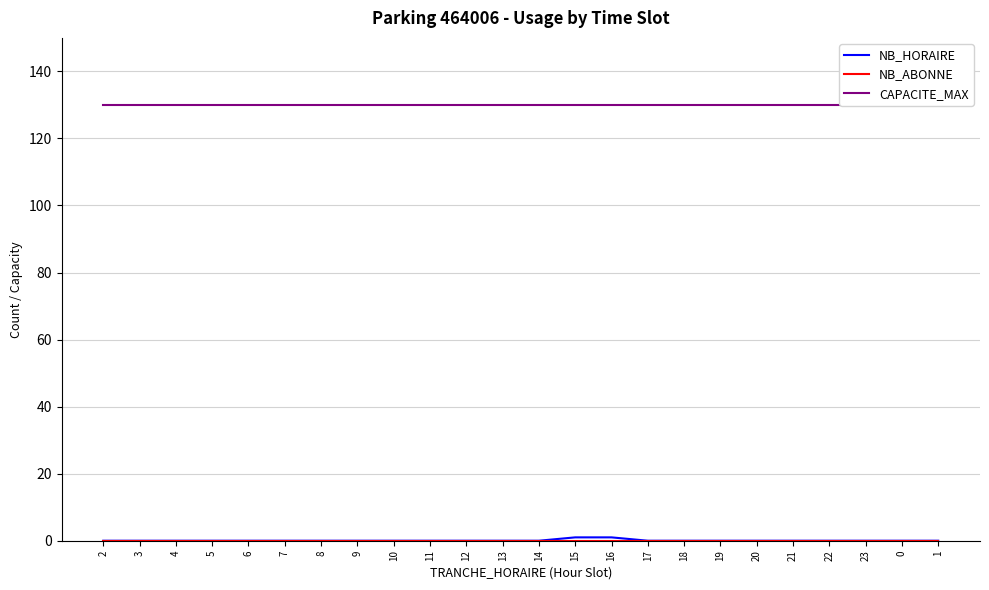

Reading left to right, what are all the values shown in this chart?

NB_HORAIRE: 2=0	3=0	4=0	5=0	6=0	7=0	8=0	9=0	10=0	11=0	12=0	13=0	14=0	15=1	16=1	17=0	18=0	19=0	20=0	21=0	22=0	23=0	0=0	1=0
NB_ABONNE: 2=0	3=0	4=0	5=0	6=0	7=0	8=0	9=0	10=0	11=0	12=0	13=0	14=0	15=0	16=0	17=0	18=0	19=0	20=0	21=0	22=0	23=0	0=0	1=0
CAPACITE_MAX: 2=130	3=130	4=130	5=130	6=130	7=130	8=130	9=130	10=130	11=130	12=130	13=130	14=130	15=130	16=130	17=130	18=130	19=130	20=130	21=130	22=130	23=130	0=130	1=130